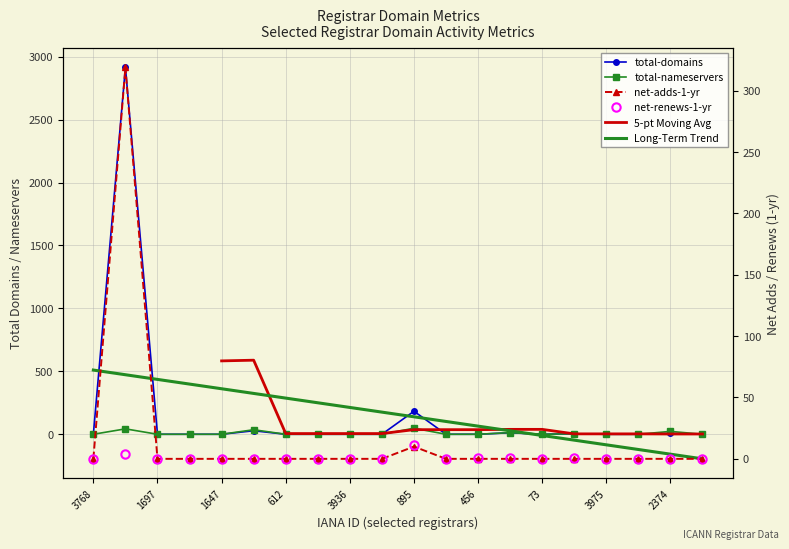

What is the difference between the second highest and second lowest values in the net-renews-1-yr series?

4